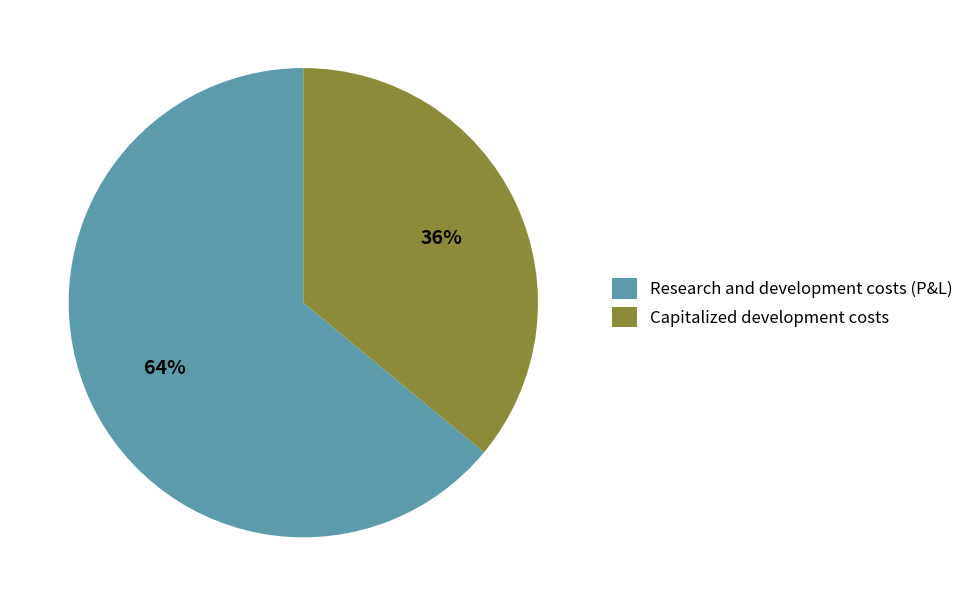

True or false: Capitalized development costs accounts for 36% of the total.

True